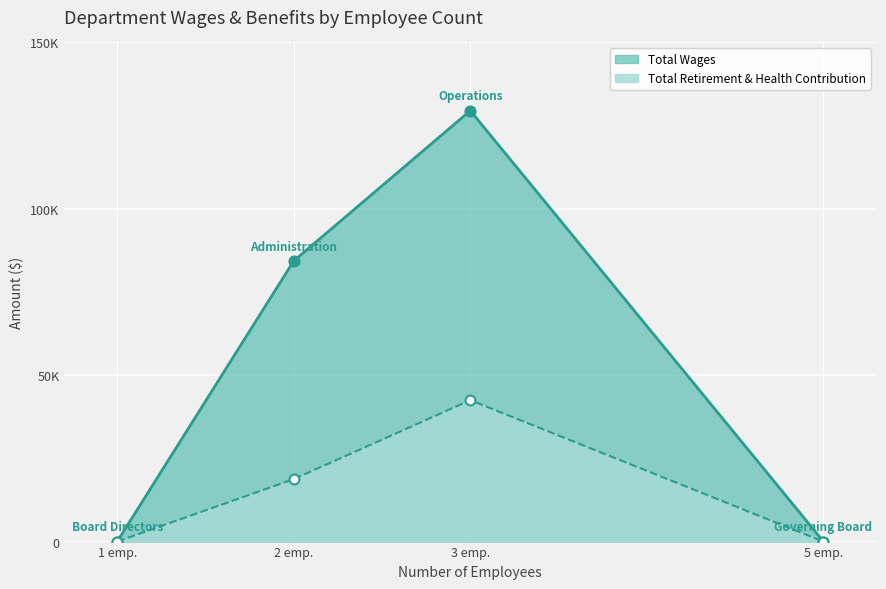

What are all the series names shown in the legend?

Total Wages, Total Retirement & Health Contribution